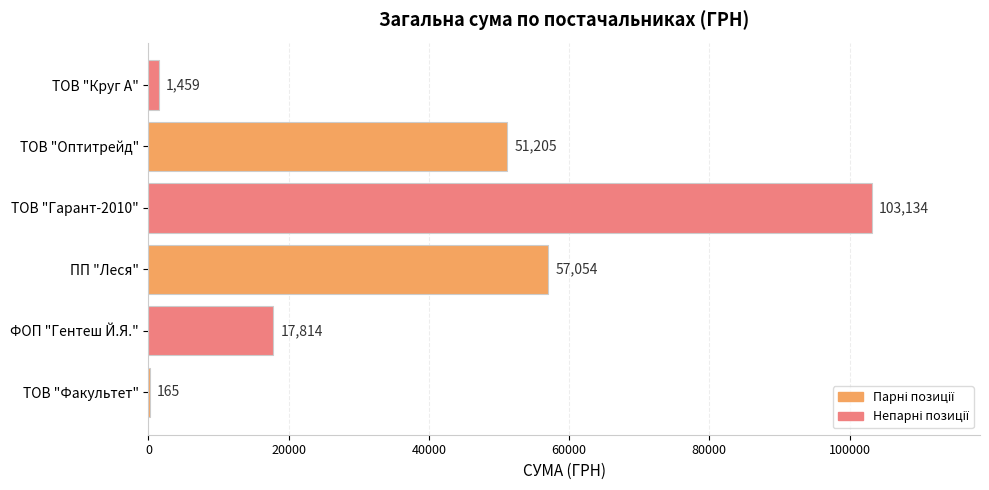

At which label is the value closest to 51649?

ТОВ "Оптитрейд"